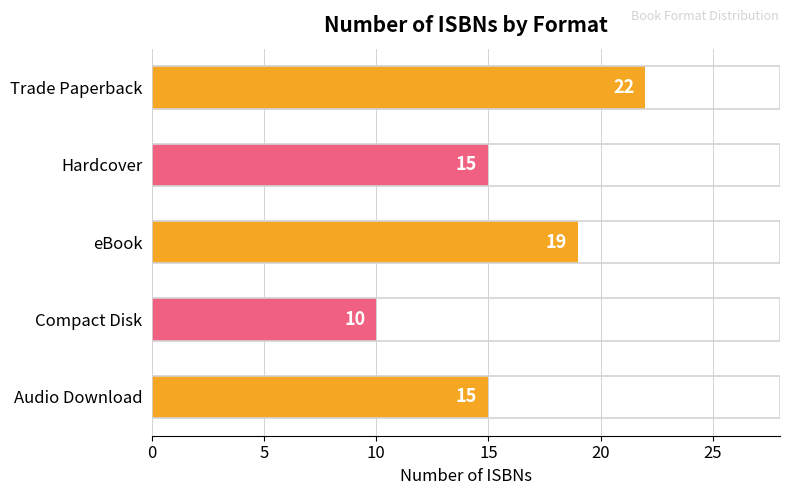

What position from the top is Audio Download?

5